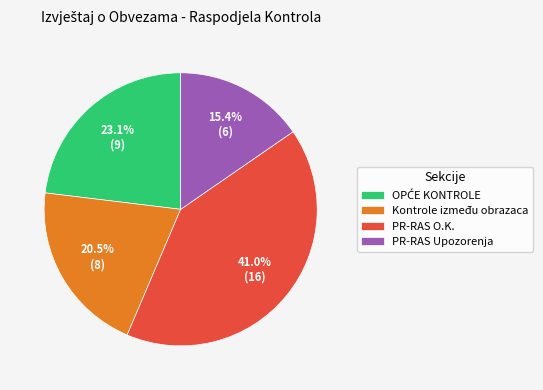

Combined, what portion of the pie is PR-RAS O.K. and PR-RAS Upozorenja?

56.4%